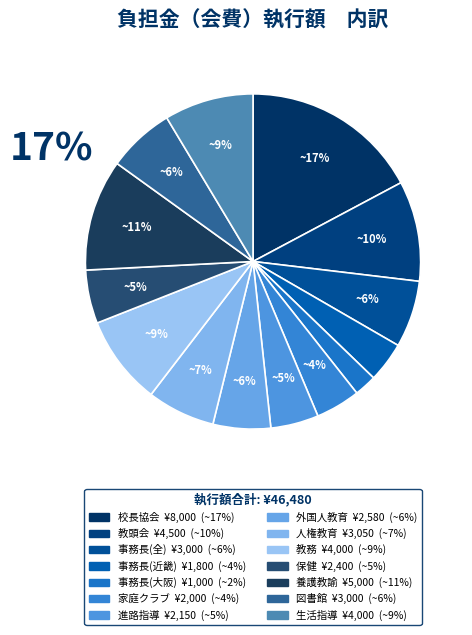

What is the ratio of the value at 近畿公立学校事務長会 to the value at 大阪府高等学校生活指導研究会?

0.5